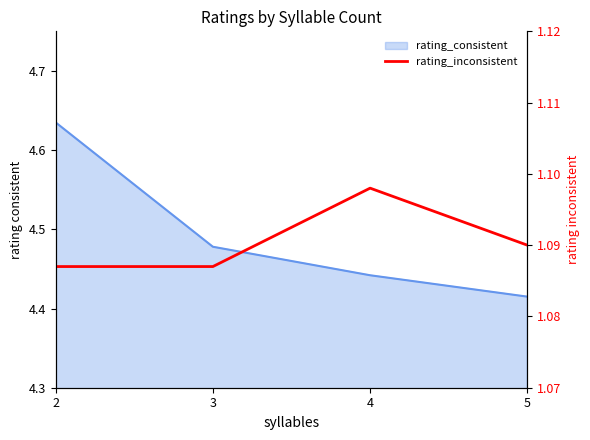

Reading left to right, transcribe all the data shown in this chart.

2=1.1	3=1.1	4=1.1	5=1.1